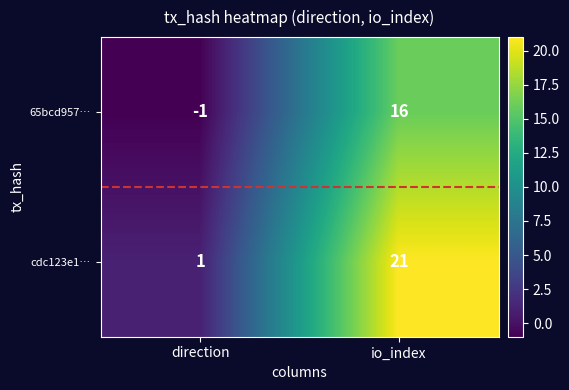

What is the difference between the highest and lowest values at io_index?

5